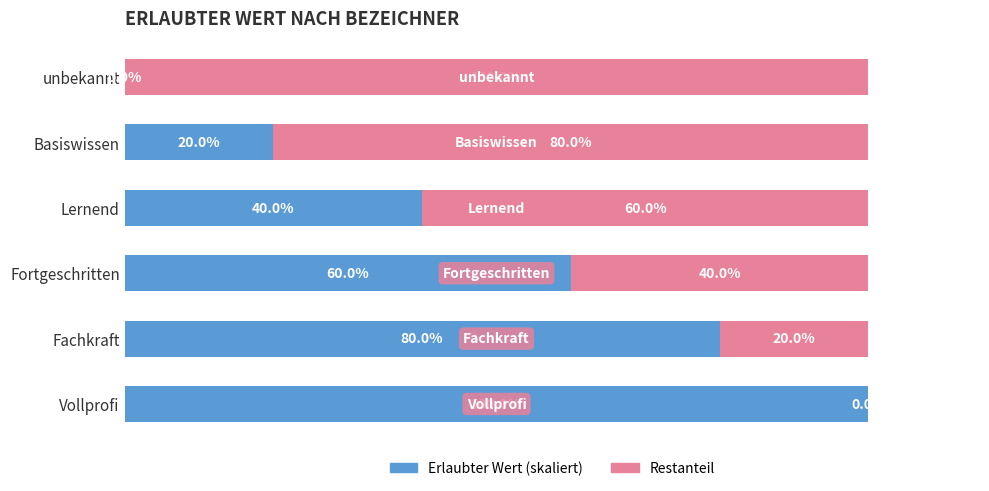

True or false: Erlaubter Wert has a value of 60 at Fortgeschritten.

True